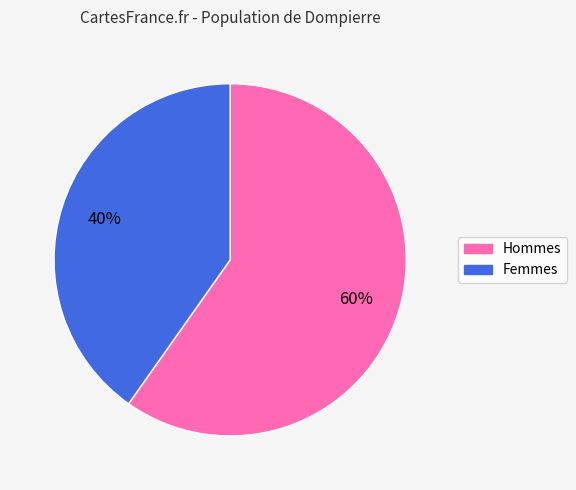

Is there a majority slice in this chart?

Yes